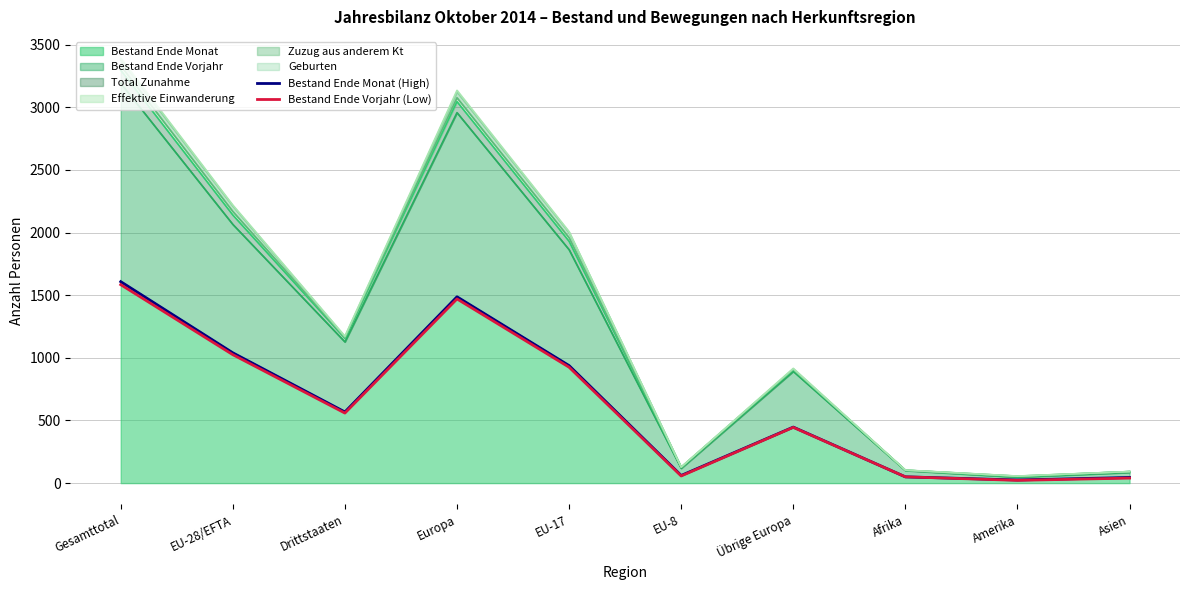

Which series has the widest spread of values?

Bestand Ende Monat (High)